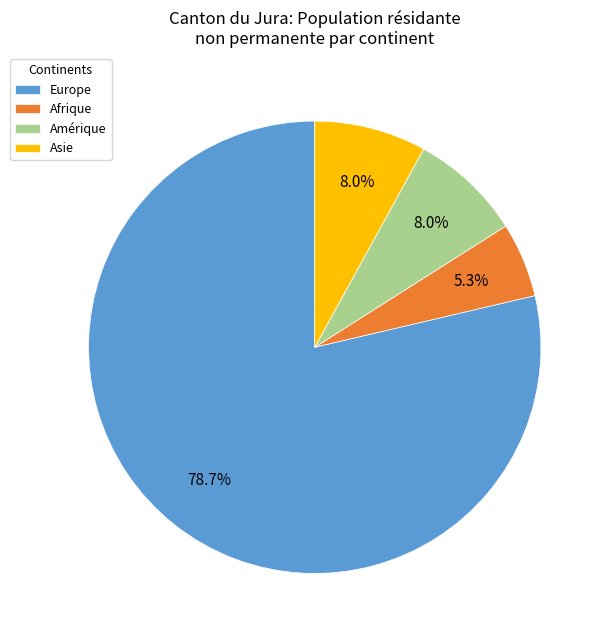

How many segments does this pie chart have?

4